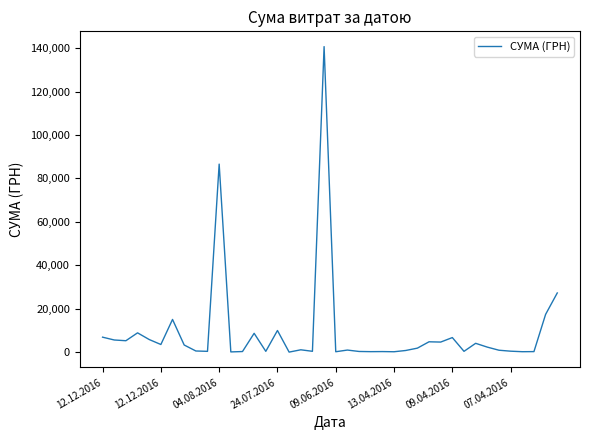

Does the chart display data point markers on the line(s)?

No